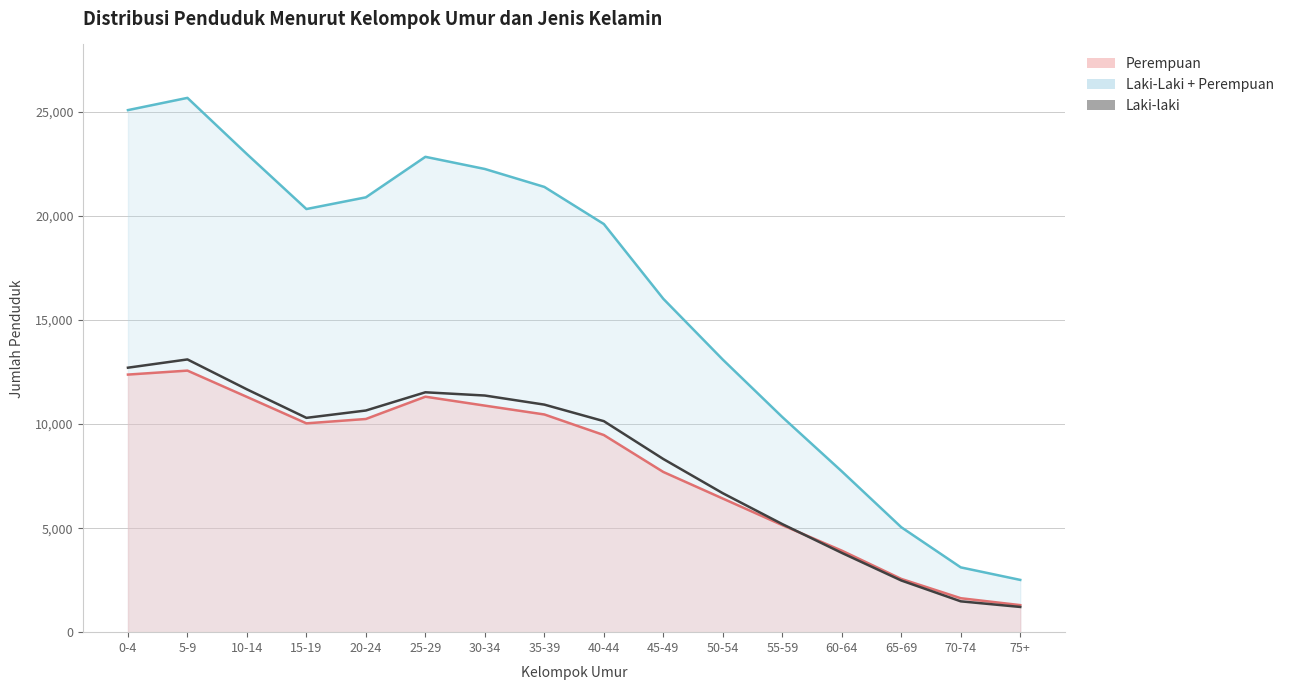

Where does the data first go above 10301?

0-4